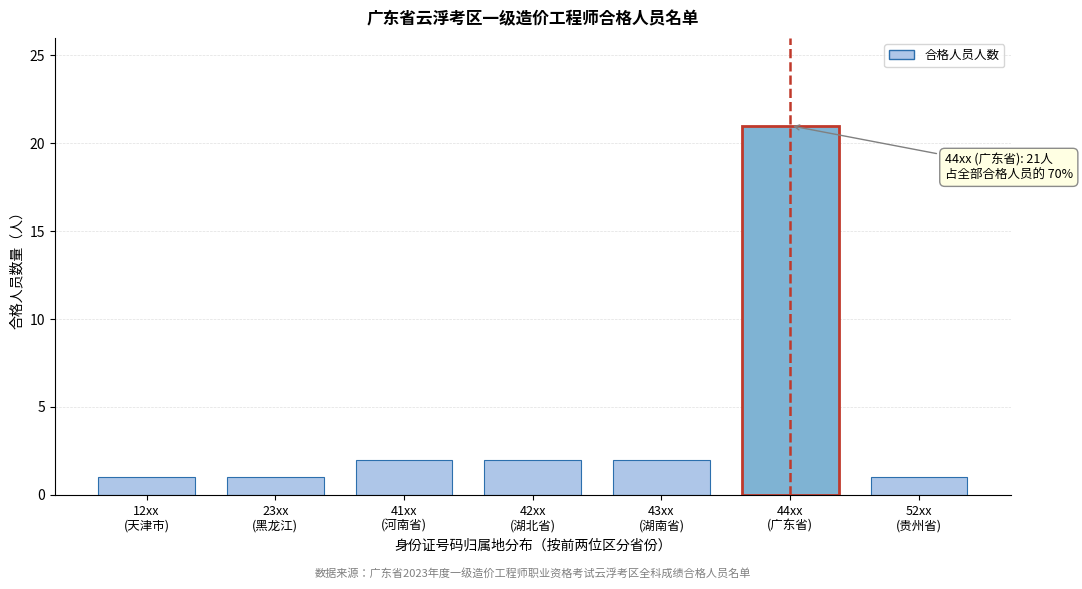

Reading right to left, what are all the values shown in this chart?

1	21	2	2	2	1	1